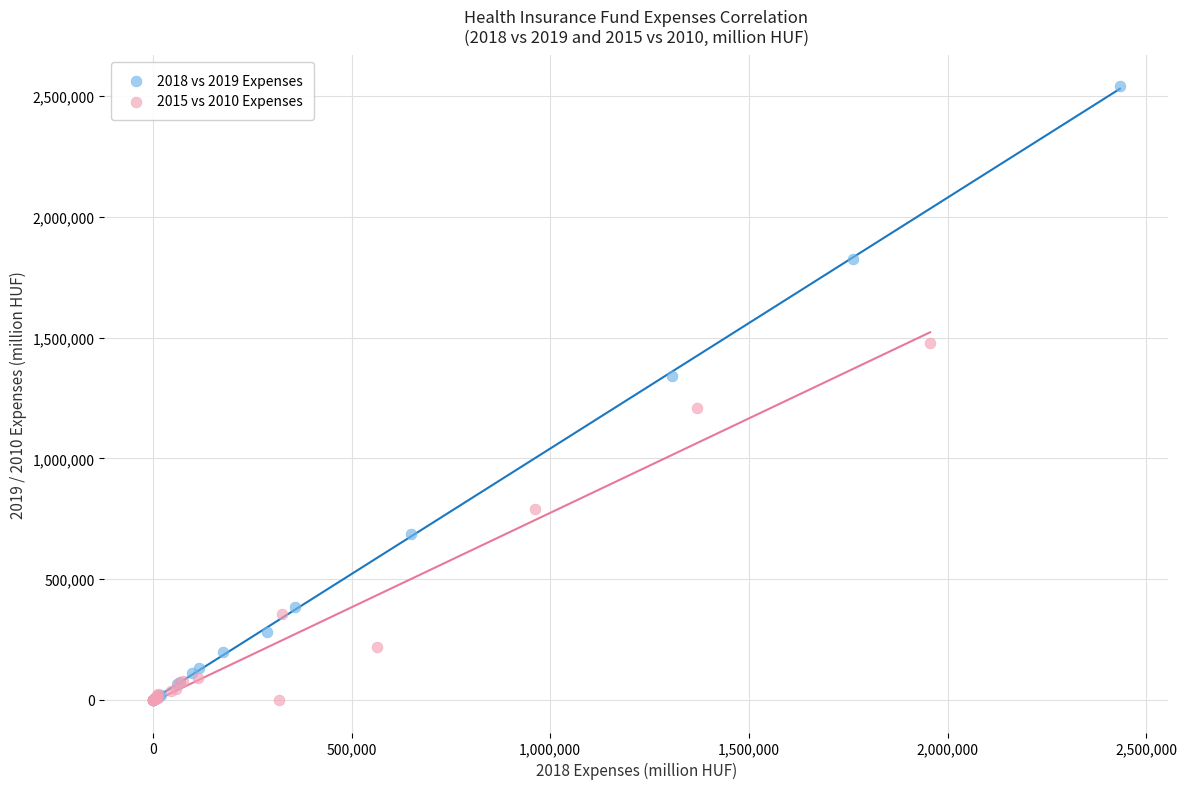

Which series has the widest spread of Y values?

2018 vs 2019 Expenses